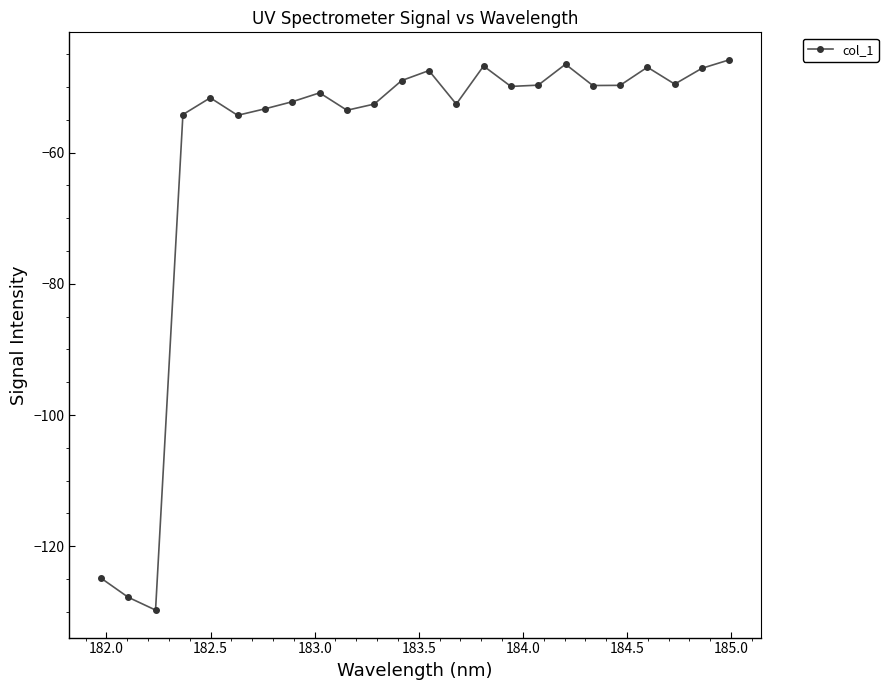

What is the difference between the maximum and minimum values?

83.9